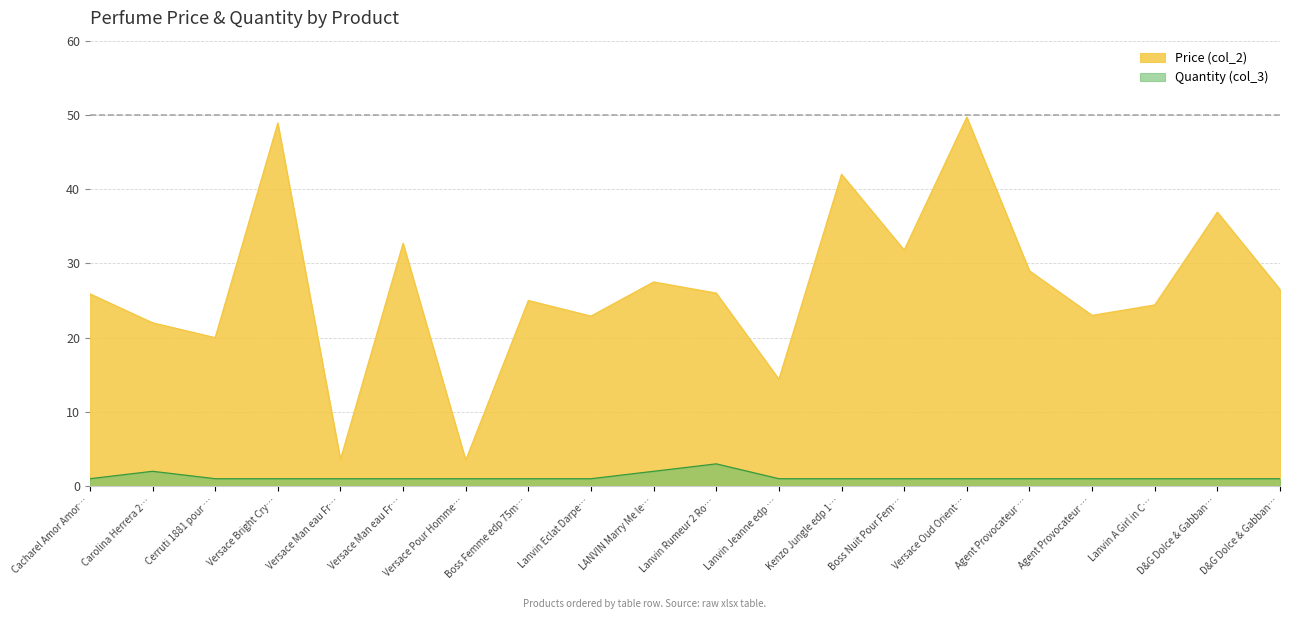

What is the average value of the Price (col_2) series?

26.8